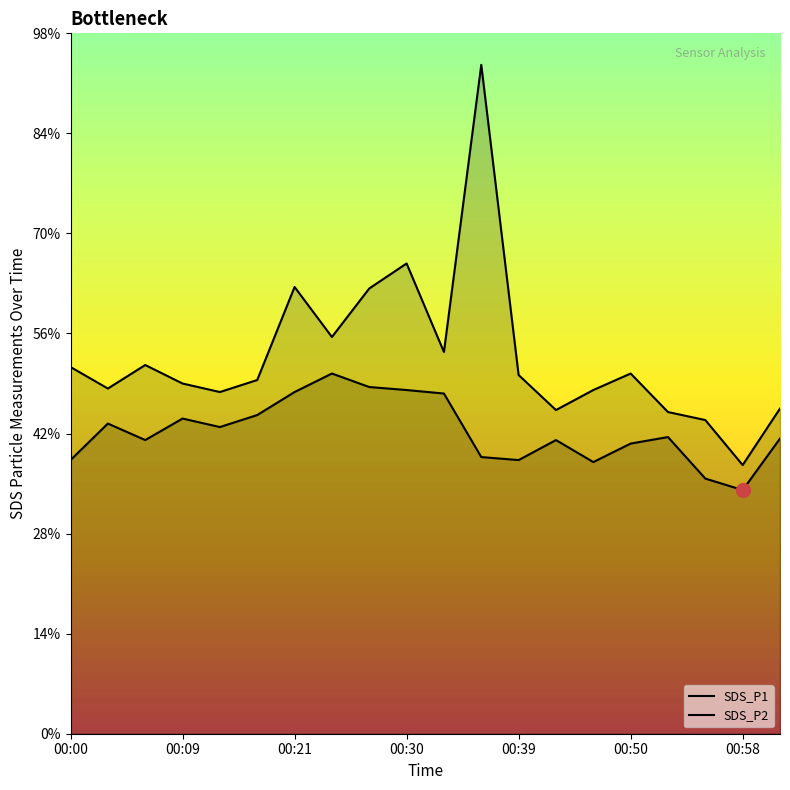

True or false: SDS_P1 and SDS_P2 intersect in this chart.

False